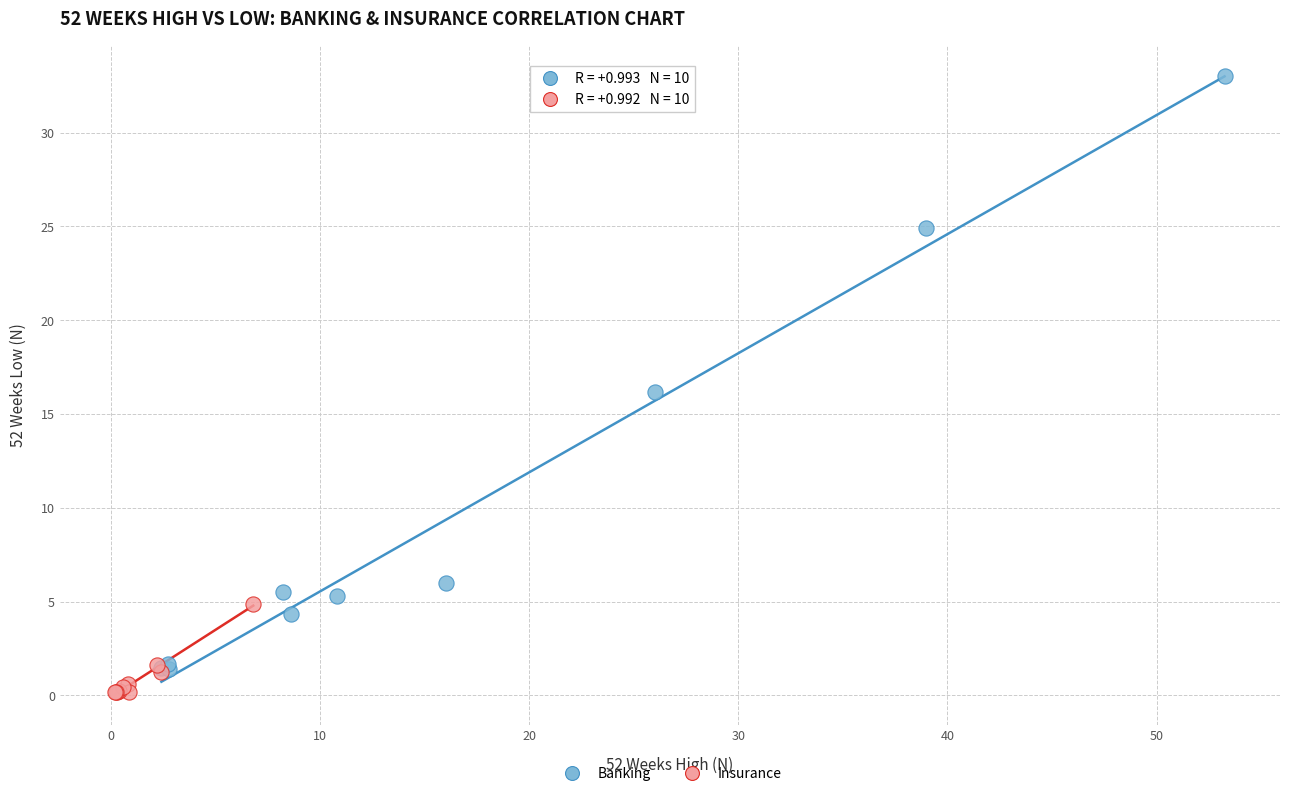

Which series has the largest Y range (max minus min)?

Banking